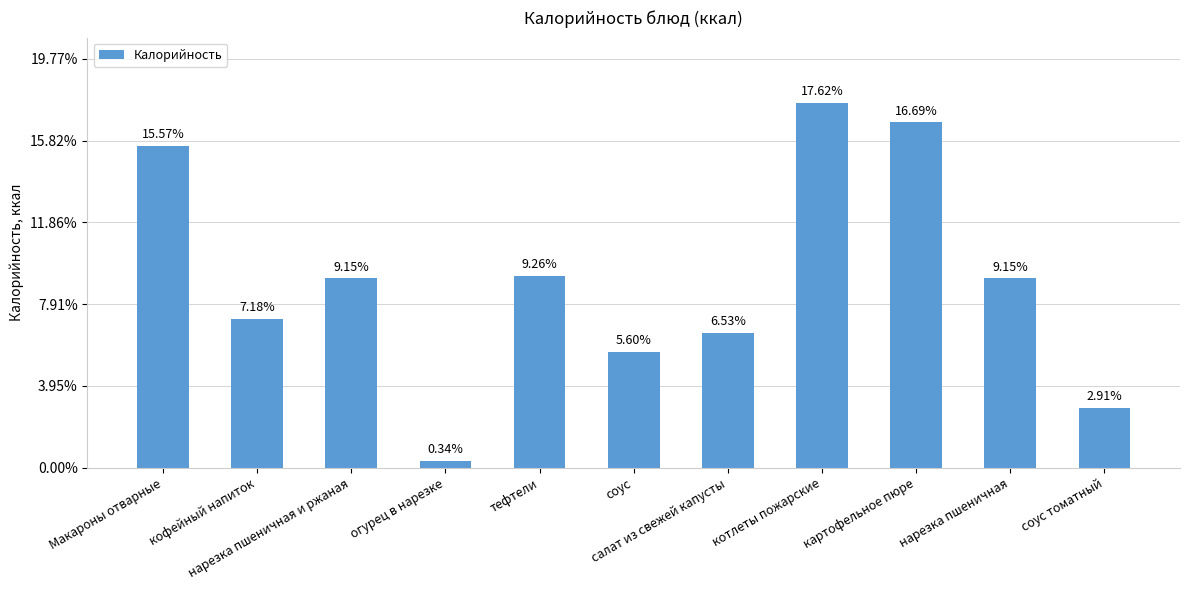

What position from the left is нарезка пшеничная?

10